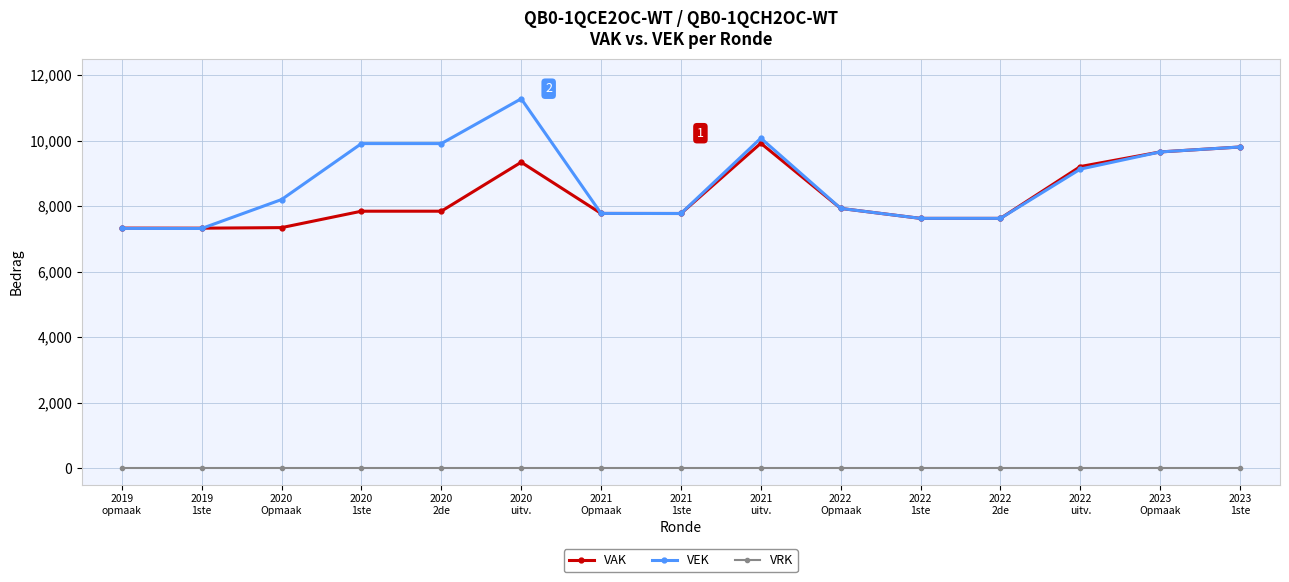

List the series in order of their peak value, highest first.

VEK, VAK, VRK